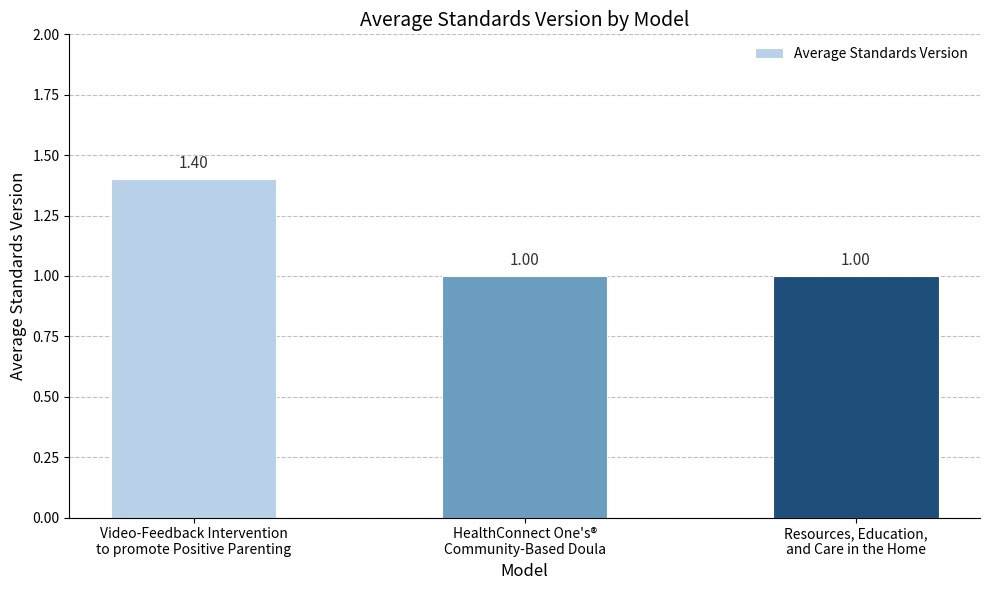

What is the difference between the maximum and minimum values?

0.4